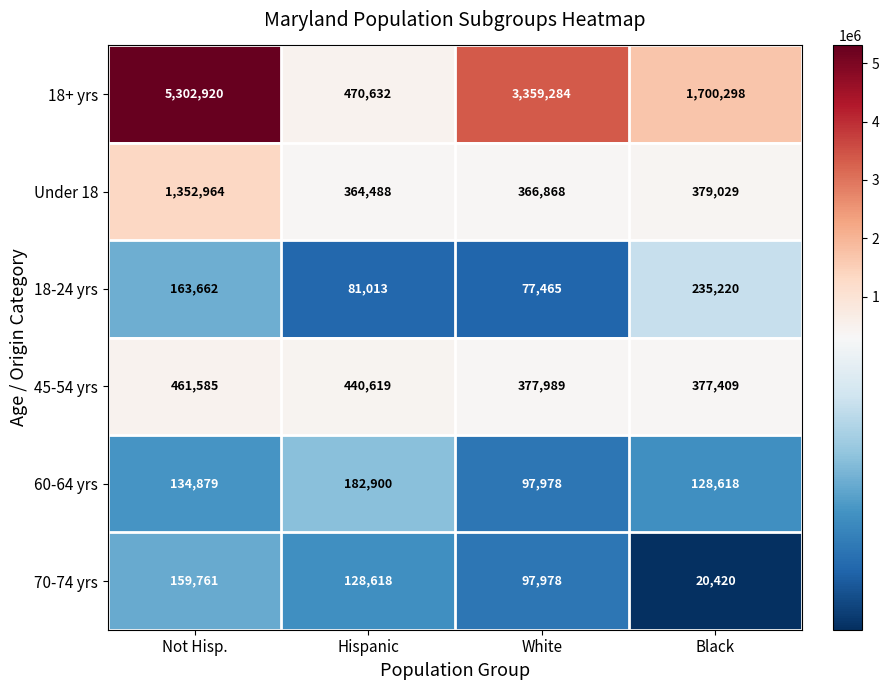

What is the difference between the 45-54 yrs values at White and Hispanic?

62630